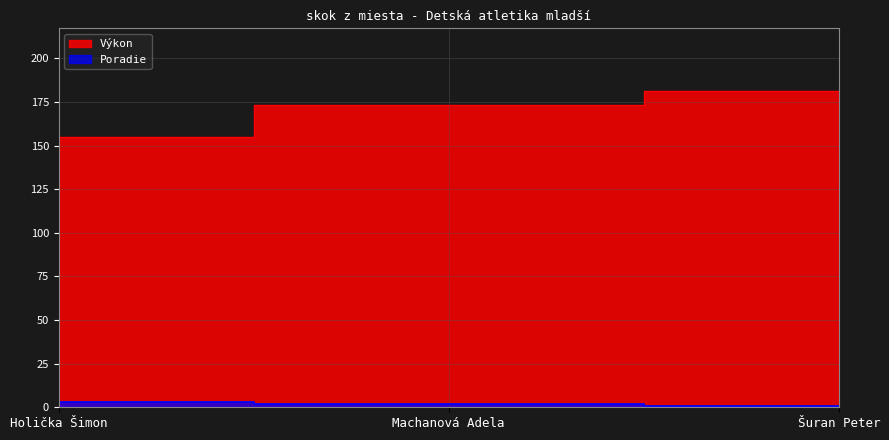

How many distinct data groups are displayed?

2